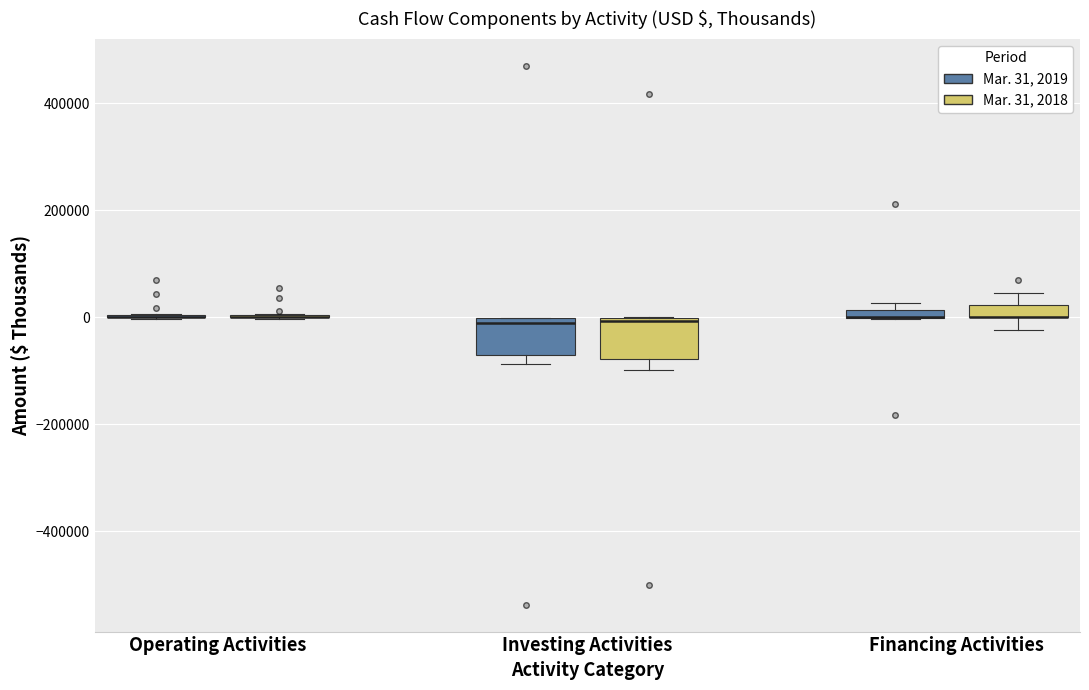

Where is the lower edge of the box for Investing Activities (Mar. 31, 2019) on the y-axis? The values are not printed on the chart, so give them approximately, as read against the axis.

-80000